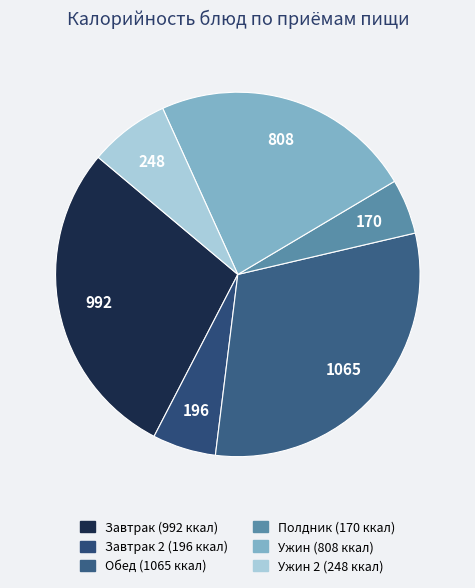

How many segments does this pie chart have?

6